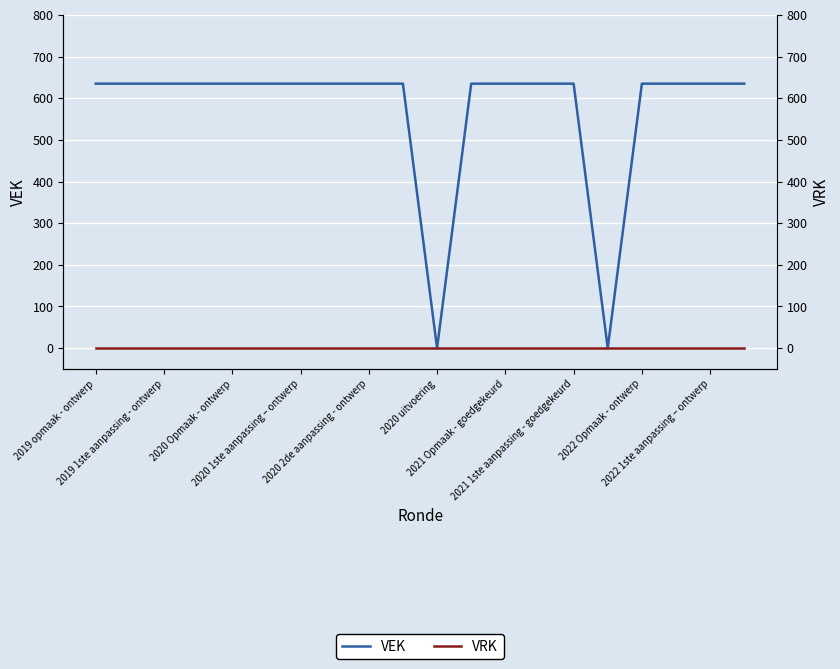

How many data points does each series have?

20